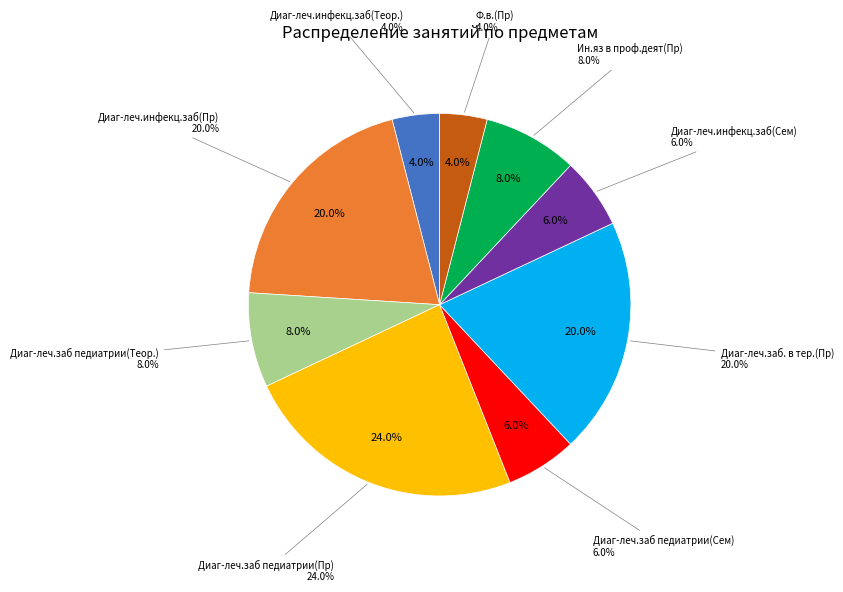

Which category has the biggest portion of the pie?

Диаг-леч.заб педиатрии(Пр)